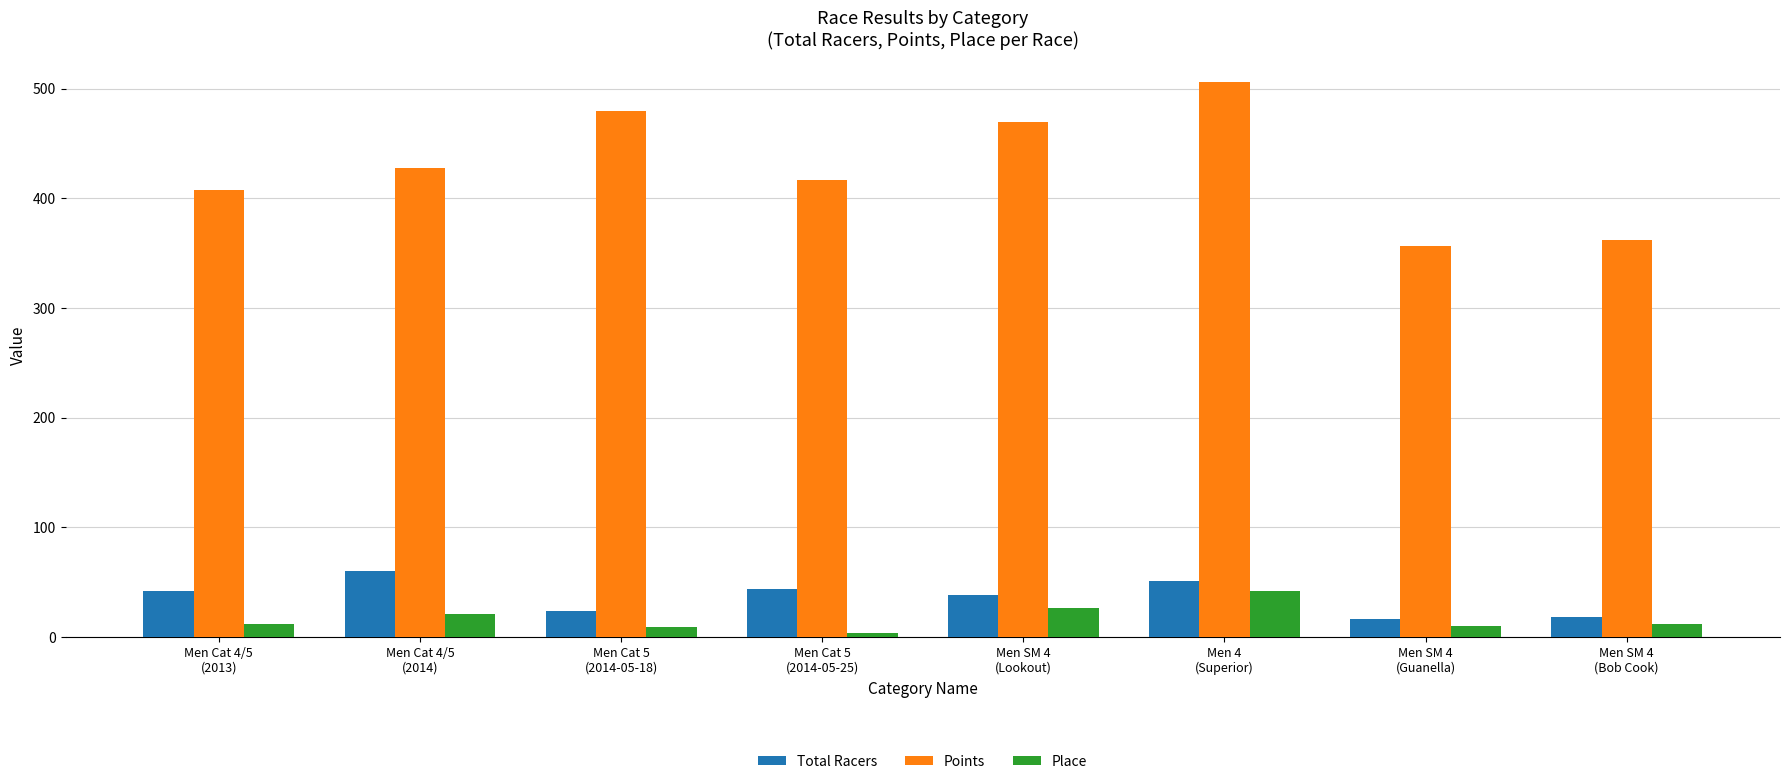

What is the value of the Total Racers bar at the 4th from the left?

44.0